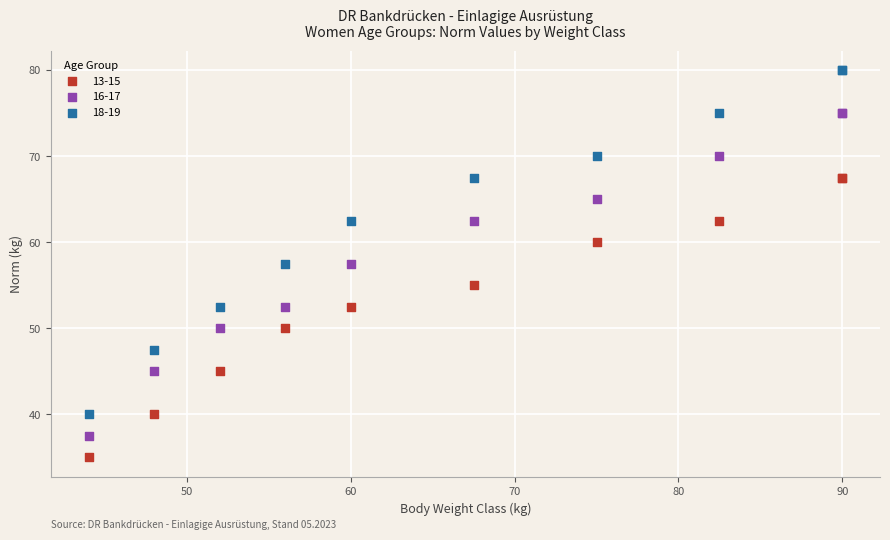

What is the X range (max minus min) for the scatter plot?

46.0